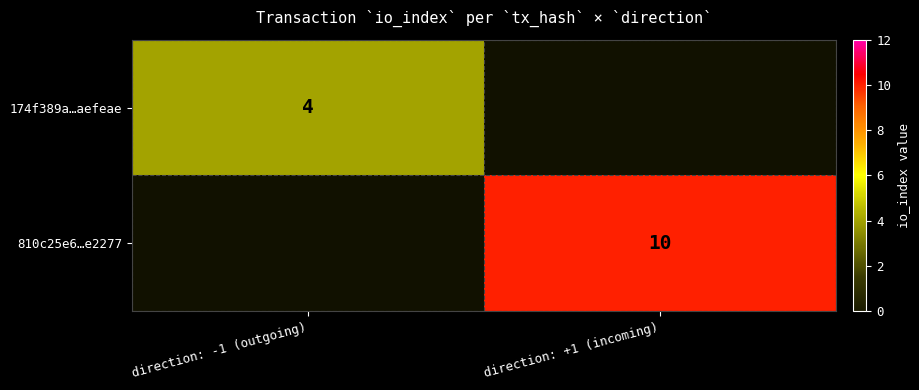

Is the value of 174f389a…aefeae at direction: -1 (outgoing) greater than the value of 810c25e6…e2277 at direction: +1 (incoming)?

No